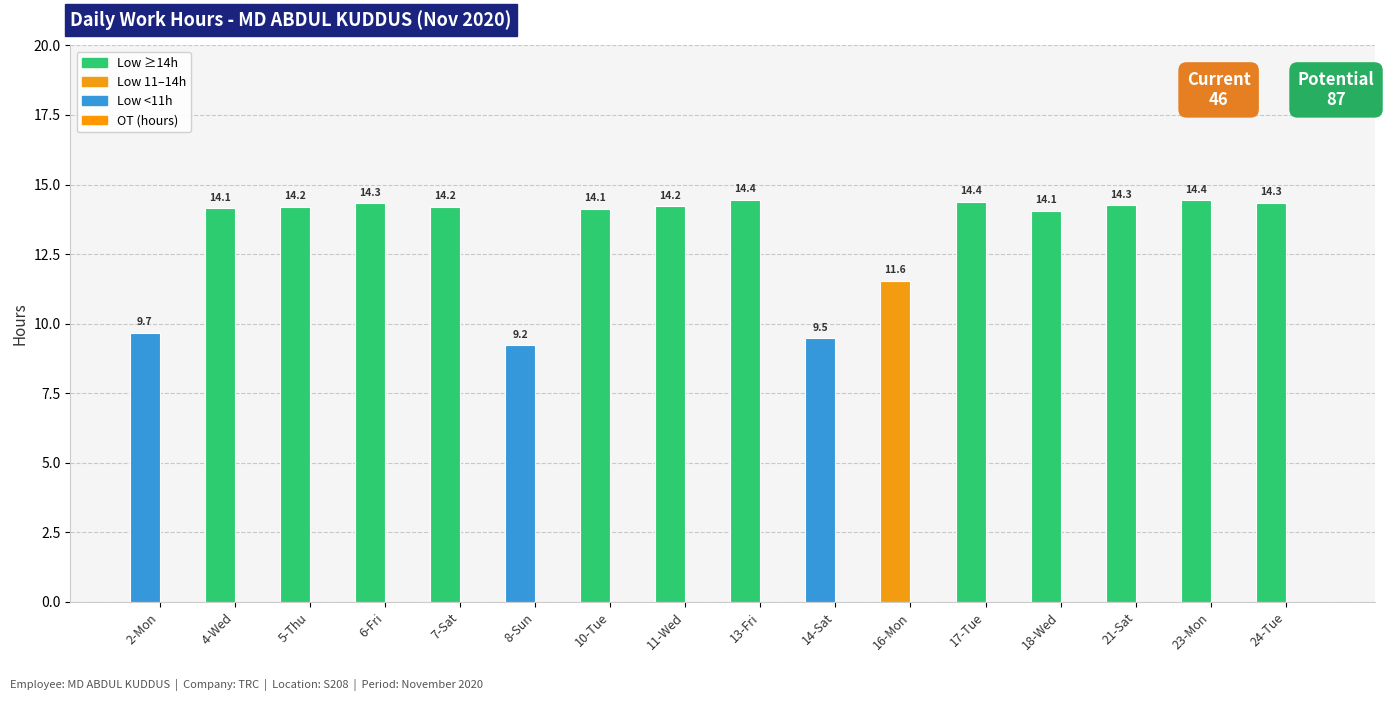

Which has a higher value, 7-Sat or 17-Tue?

17-Tue